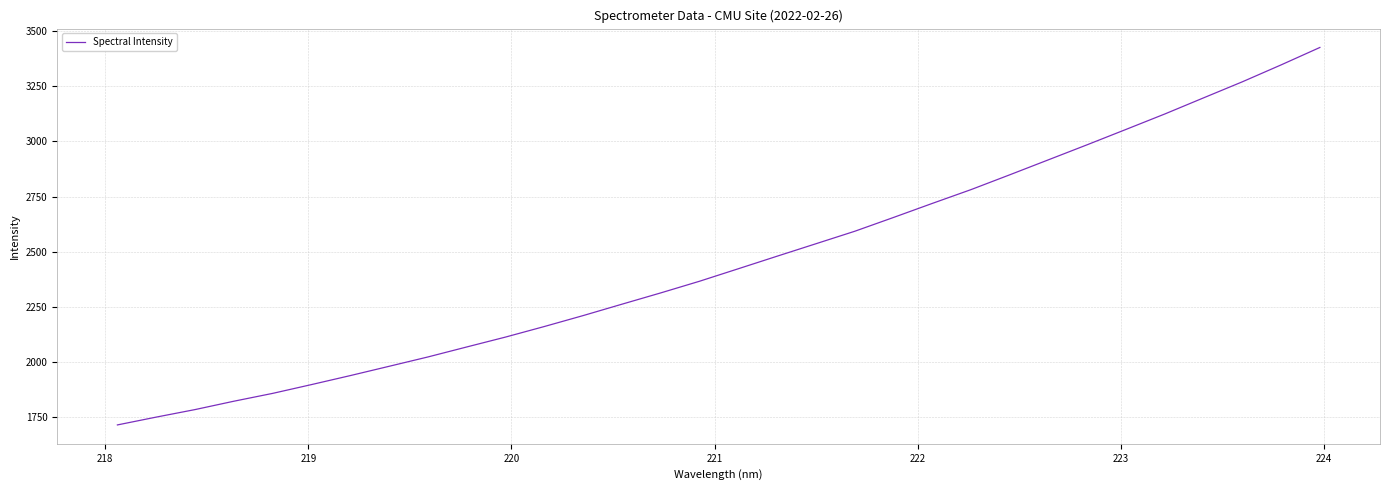

How many categories are shown in the chart?

32